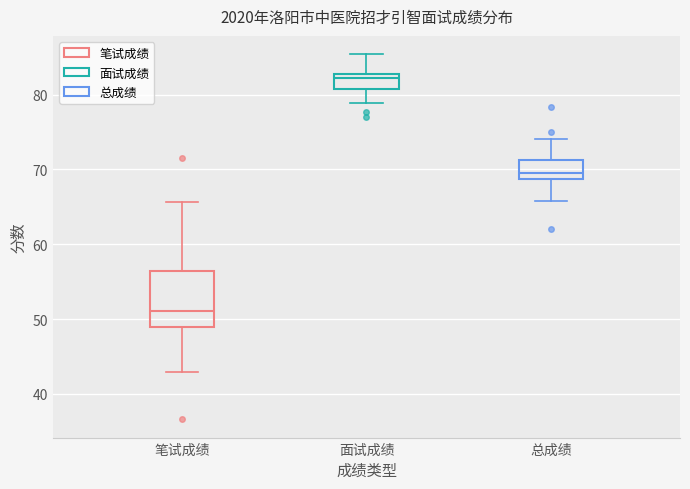

Reading left to right, read every box against the y-axis: the position of its median line, the range the box covers, and the ends of its whiskers. The values are not printed on the chart, so give them approximately, as read against the axis.

笔试成绩: median 51, box 49 to 56, whiskers 43 to 66
面试成绩: median 82, box 81 to 83, whiskers 79 to 85
总成绩: median 69 (just above the box's lower edge), box 69 to 71, whiskers 66 to 74